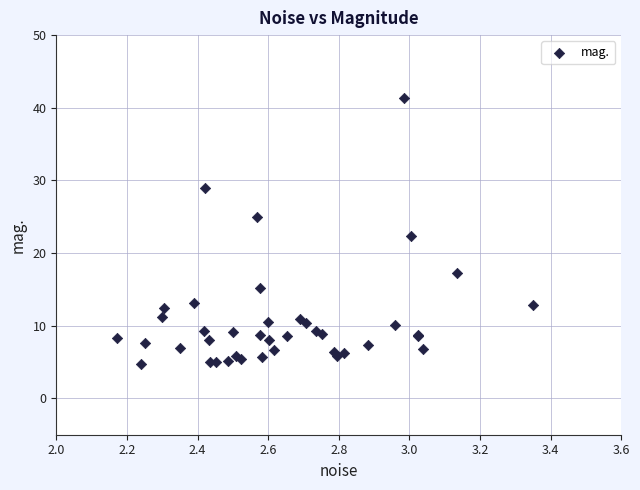

What Y value in the scatter plot is closest to 23?

22.3